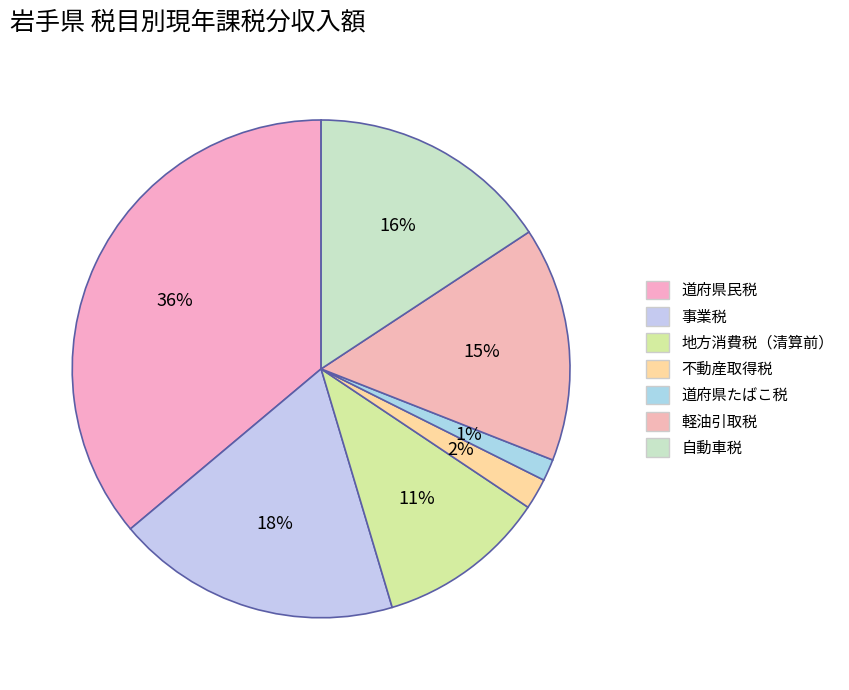

What is the change in value from 道府県民税 to 事業税?

-19876904